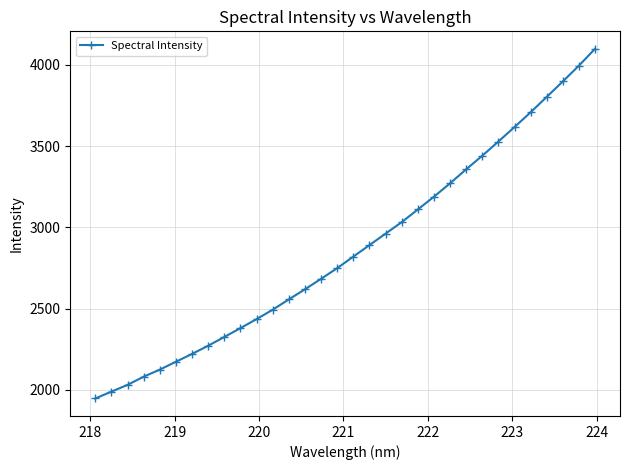

What is the value of the 20th point from the left?

3032.9